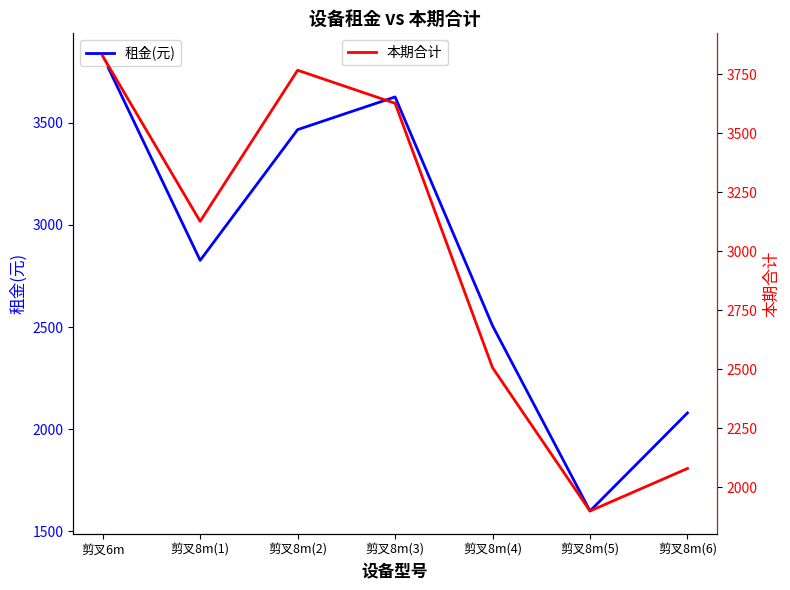

Between 剪叉8m(4) and 剪叉8m(5), which series saw the biggest shift?

租金(元)